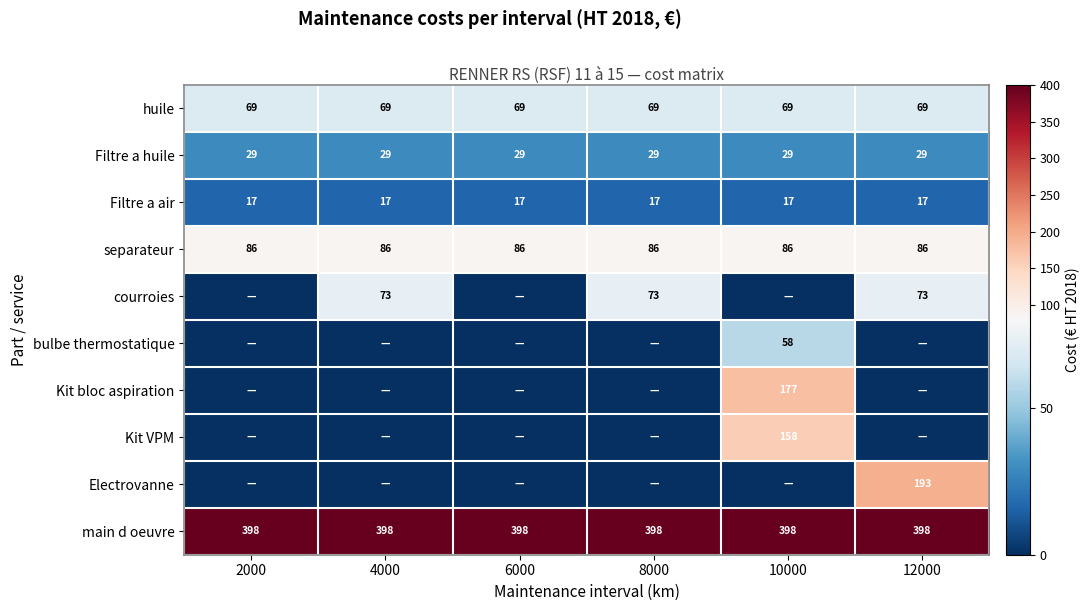

What is the sum of the separateur values at 2000 and 4000?

172